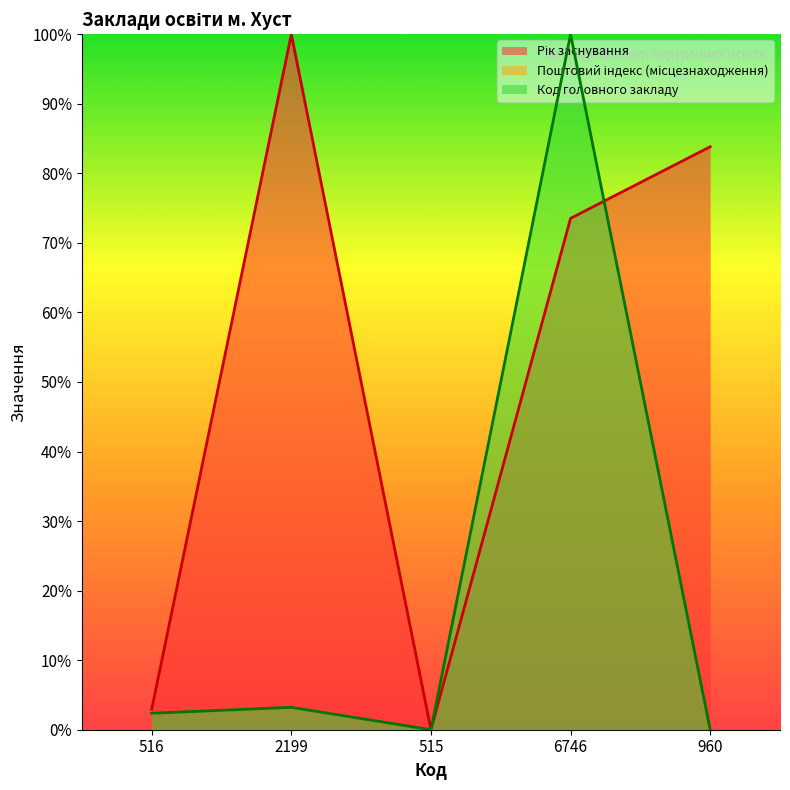

Is the value of Код головного закладу at 960 greater than the value of Рік заснування at 960?

No